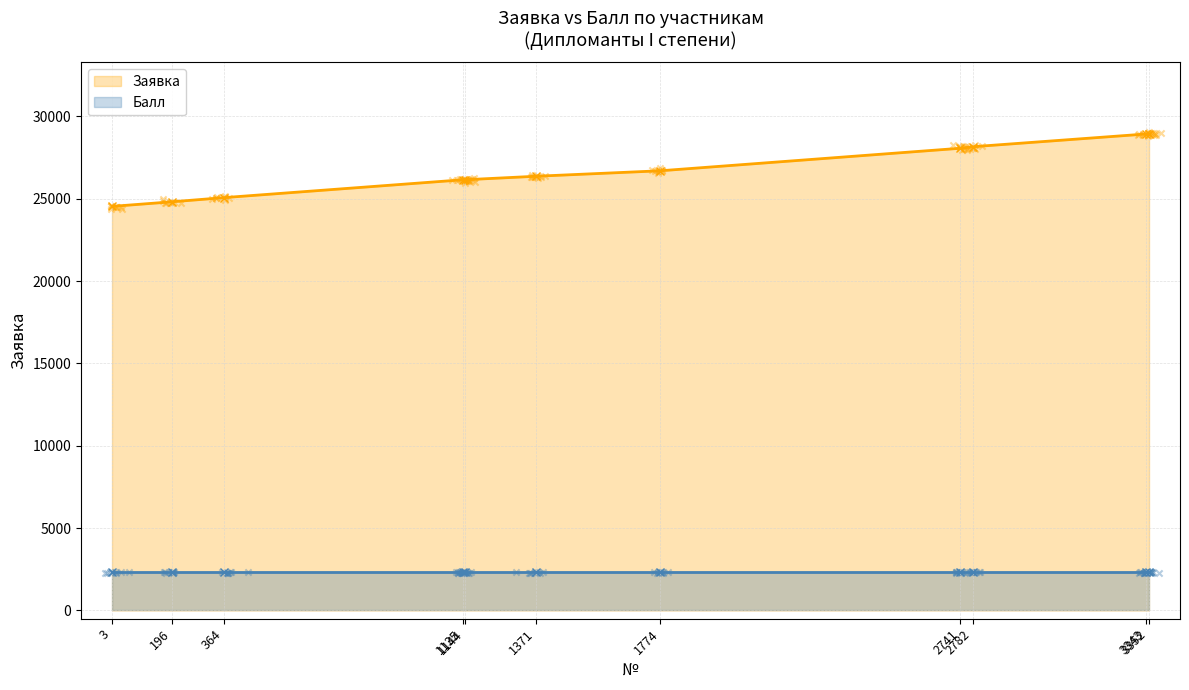

What is the ratio of the value at 1371 to the value at 3352?

0.9